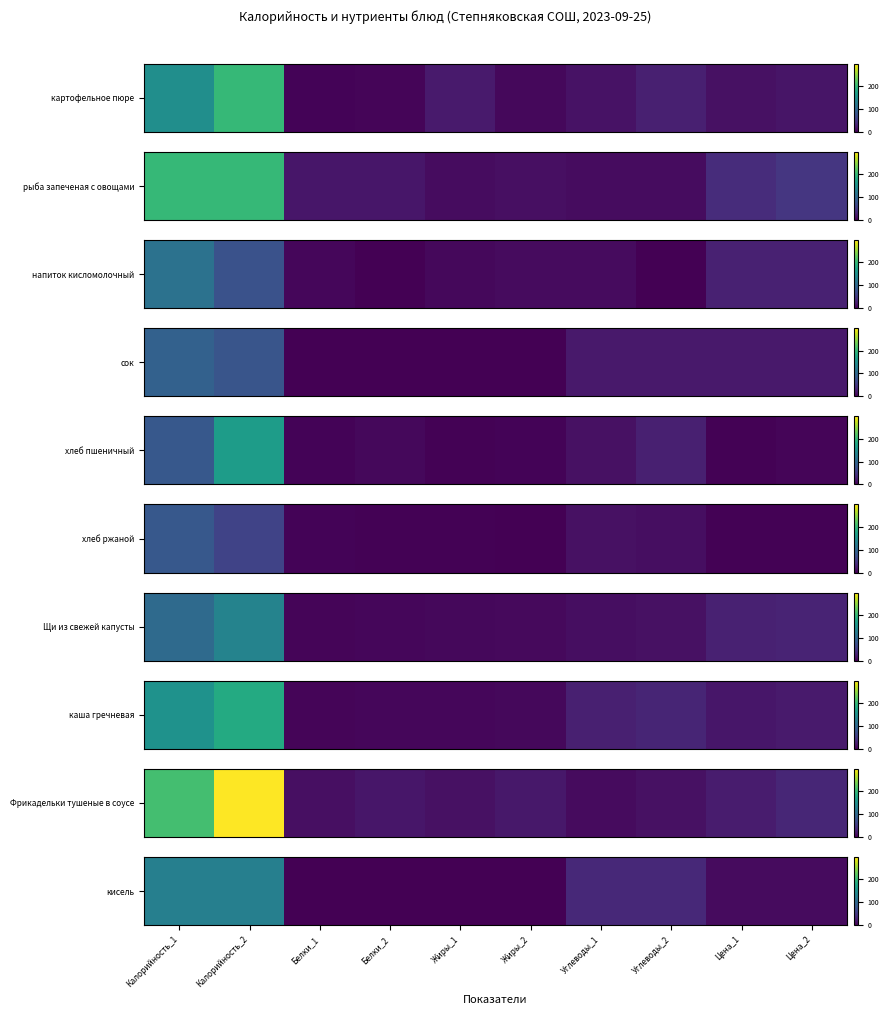

True or false: the data shows 74.0 at Белки_2.

False